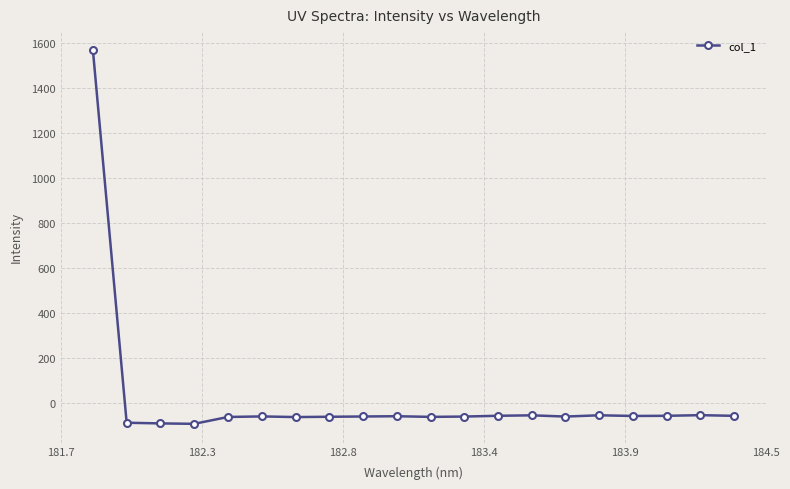

What is the difference between the maximum and minimum values?

1664.1